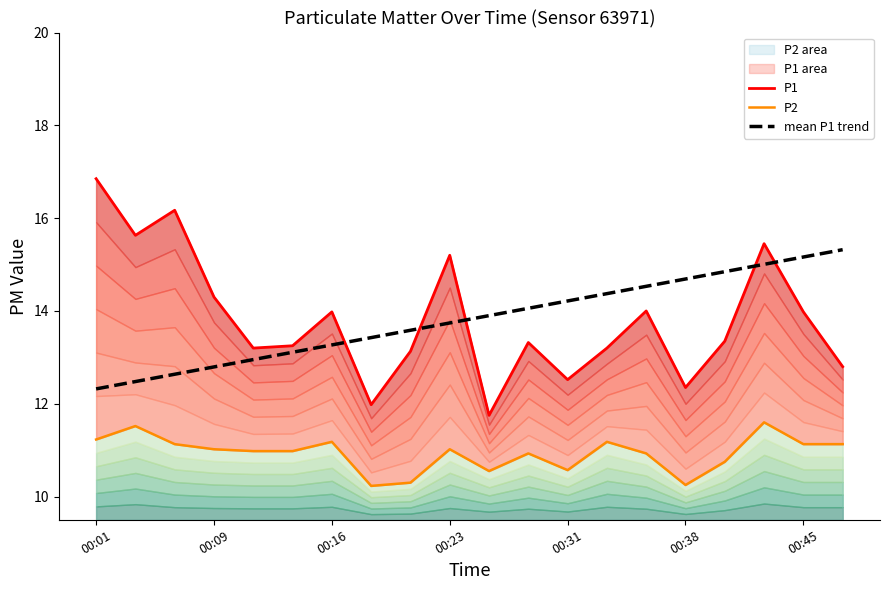

What is the value of the P1 point at the 2nd from the left?

15.6